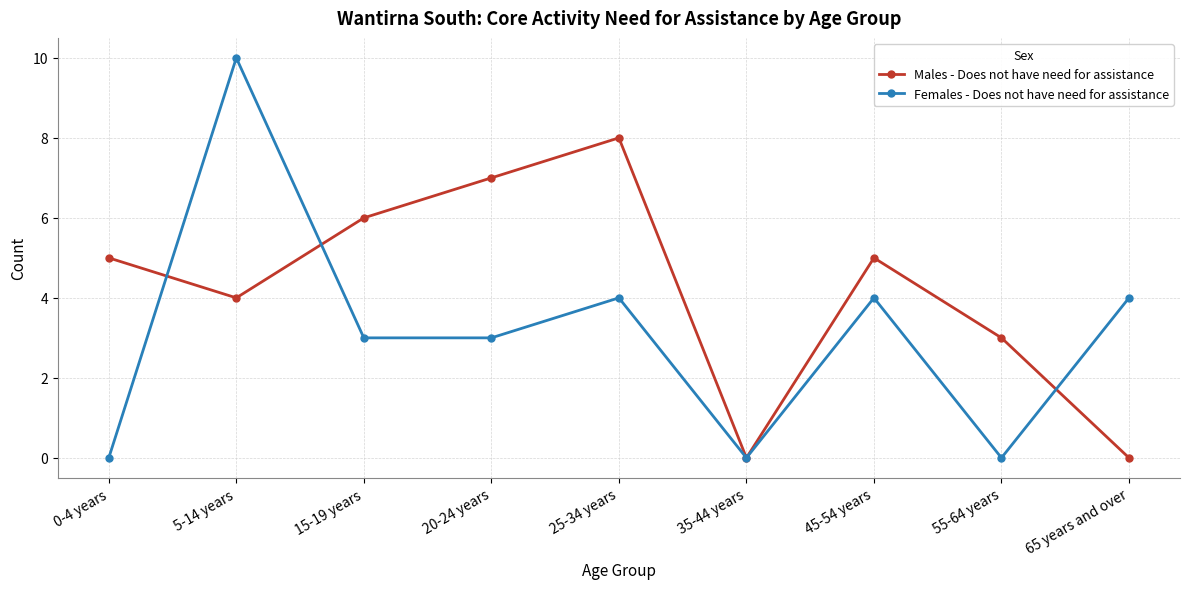

At which category is the sum across all series the highest?

5-14 years